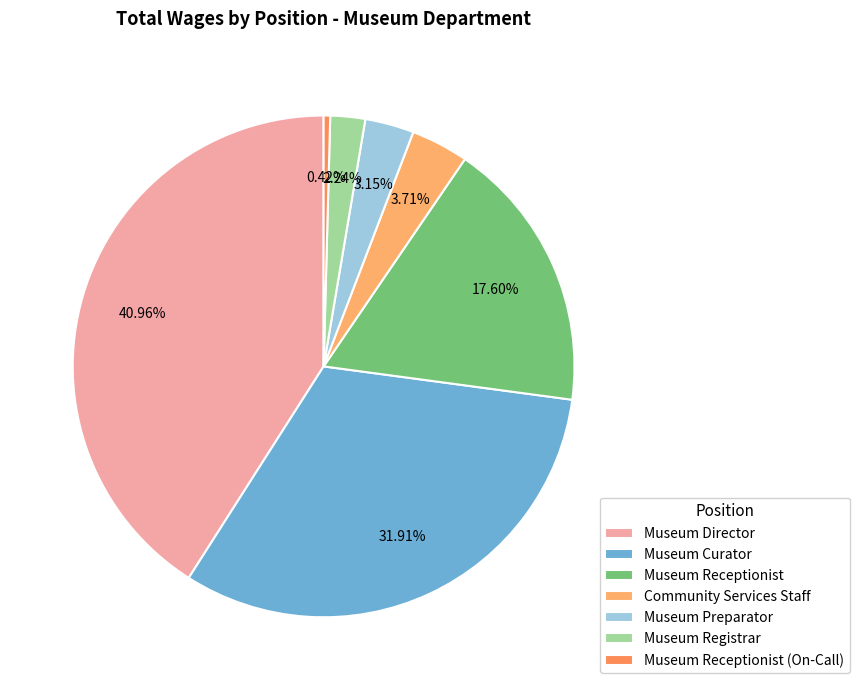

To the nearest percent, what is the average slice percentage?

14%